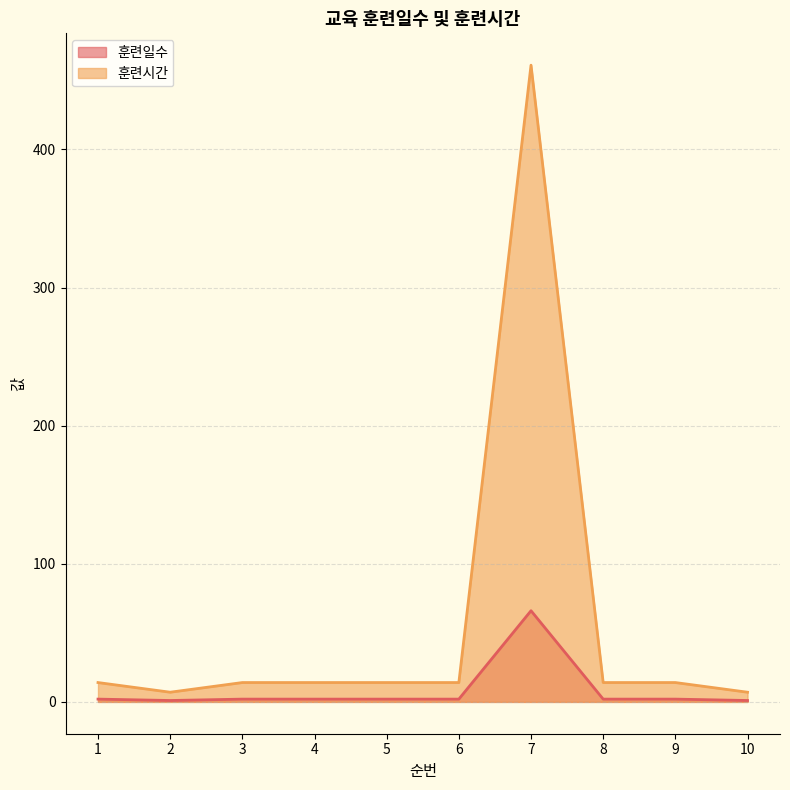

Which has a higher value, 9 or 7?

7